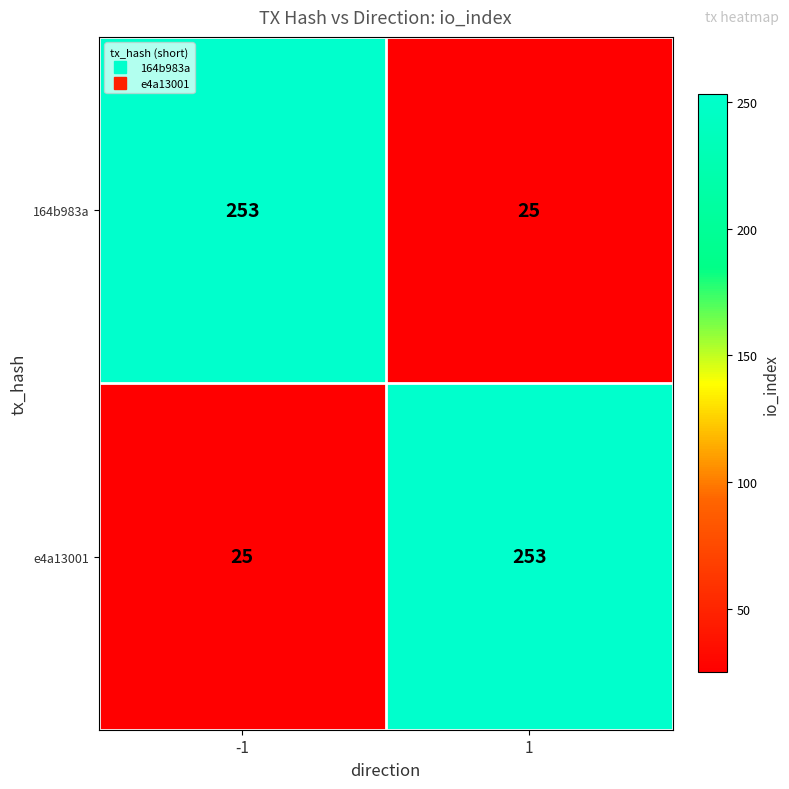

What is the greatest value displayed?

253